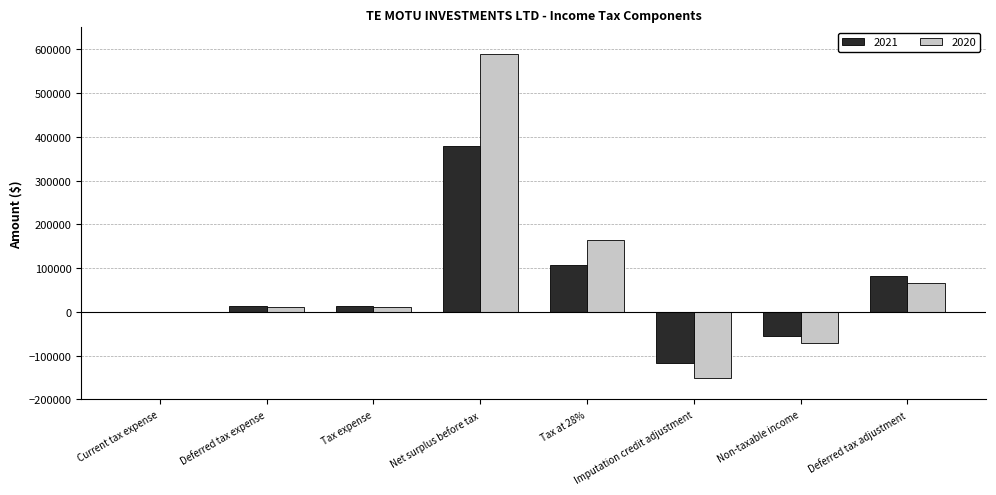

True or false: 2021 has a value of 380000 at Net surplus before tax.

True